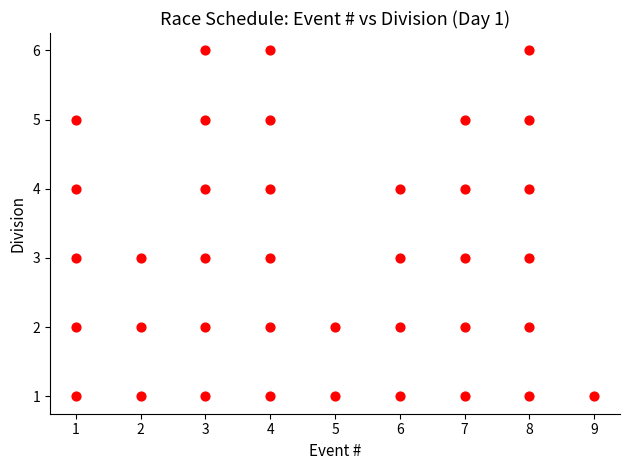

What is the range of X values (max minus min)?

8